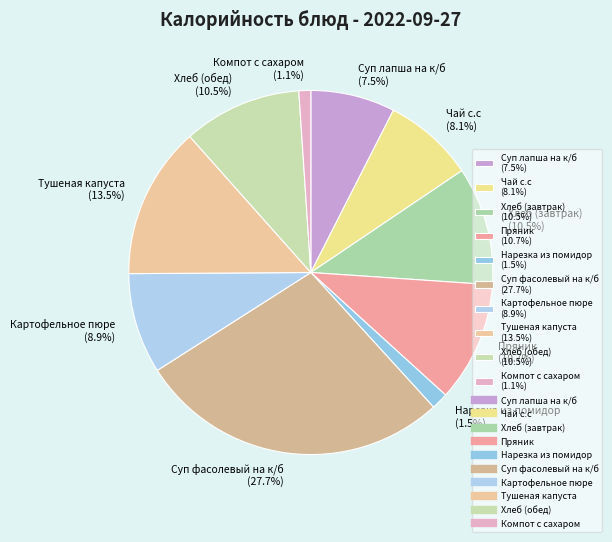

To the nearest percent, what is the difference between the Чай с.с and Суп фасолевый на к/б slice percentages?

20%